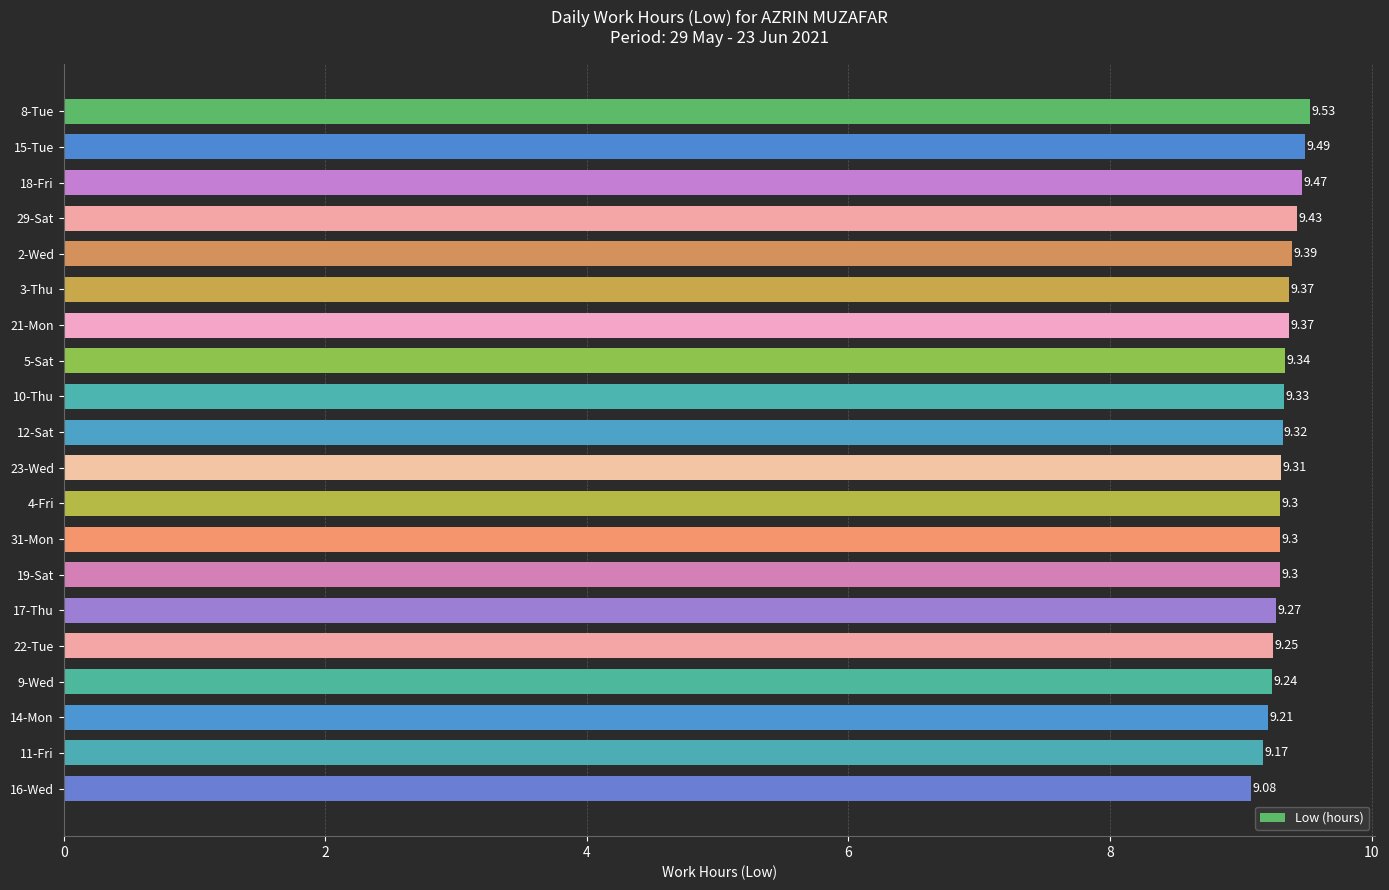

Between 4-Fri and 12-Sat, which is larger?

12-Sat